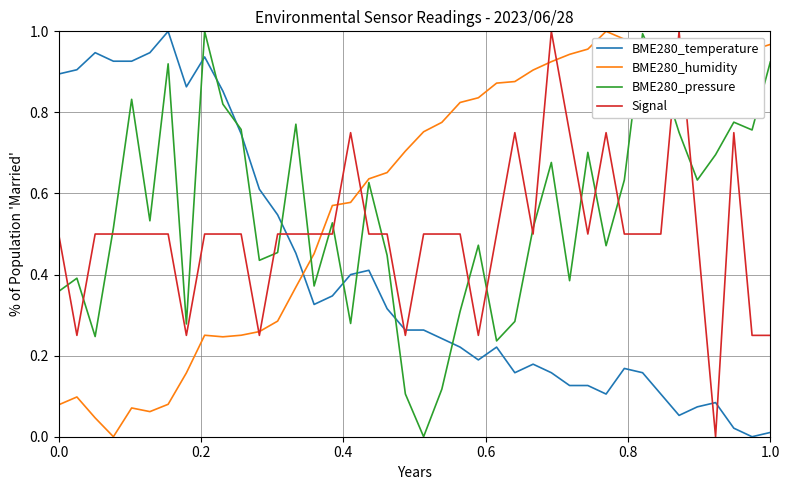

Rank the series by their average value, from lowest to highest.

BME280_temperature, Signal, BME280_pressure, BME280_humidity